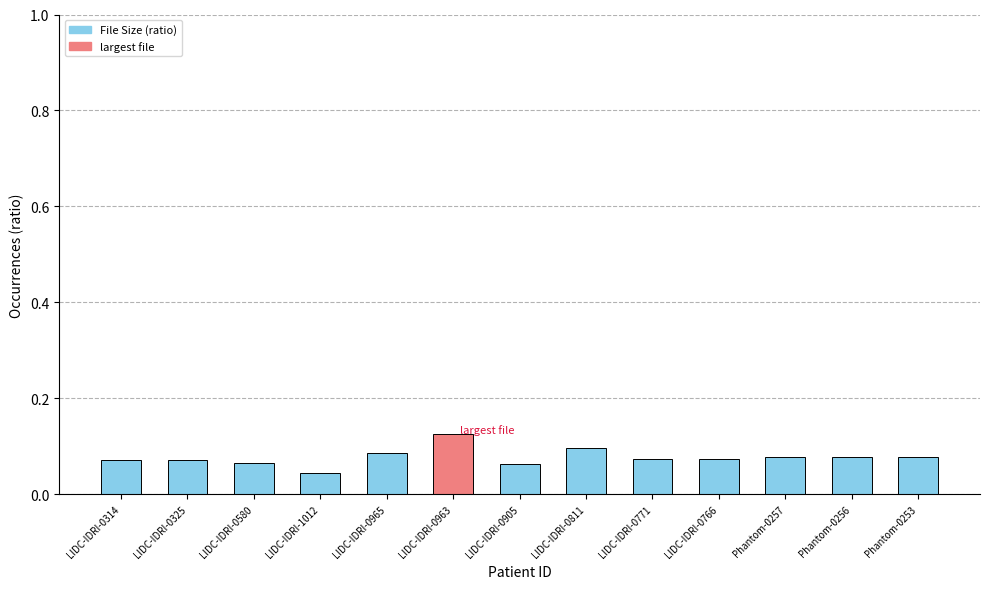

What is the label of the 3rd bar from the right?

Phantom-0257